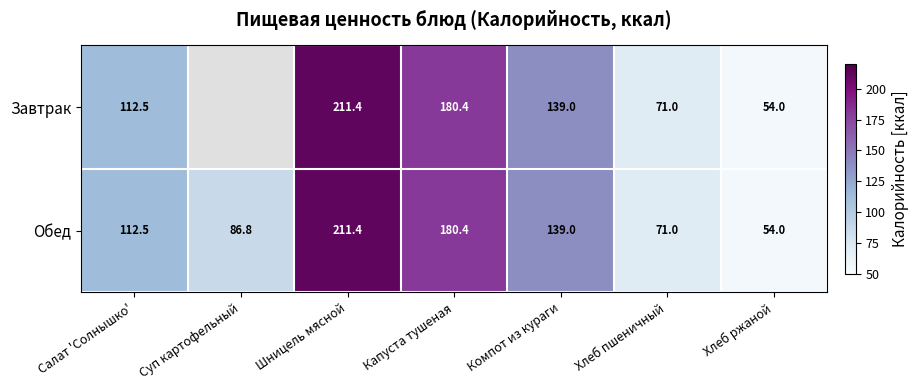

Which category has the lowest value in the Обед series?

Хлеб ржаной